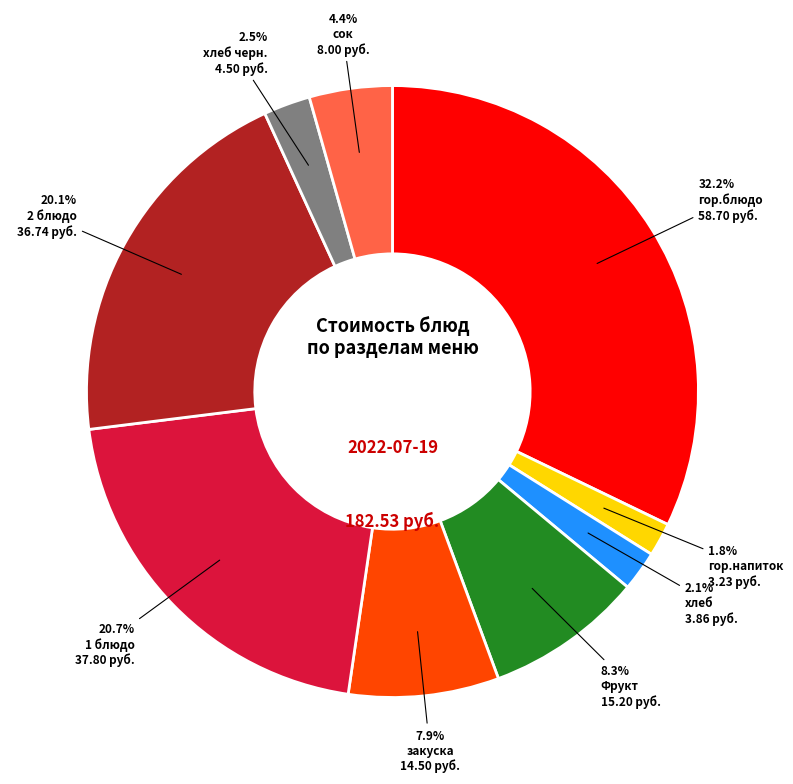

Is there any slice that represents more than half of the pie?

No